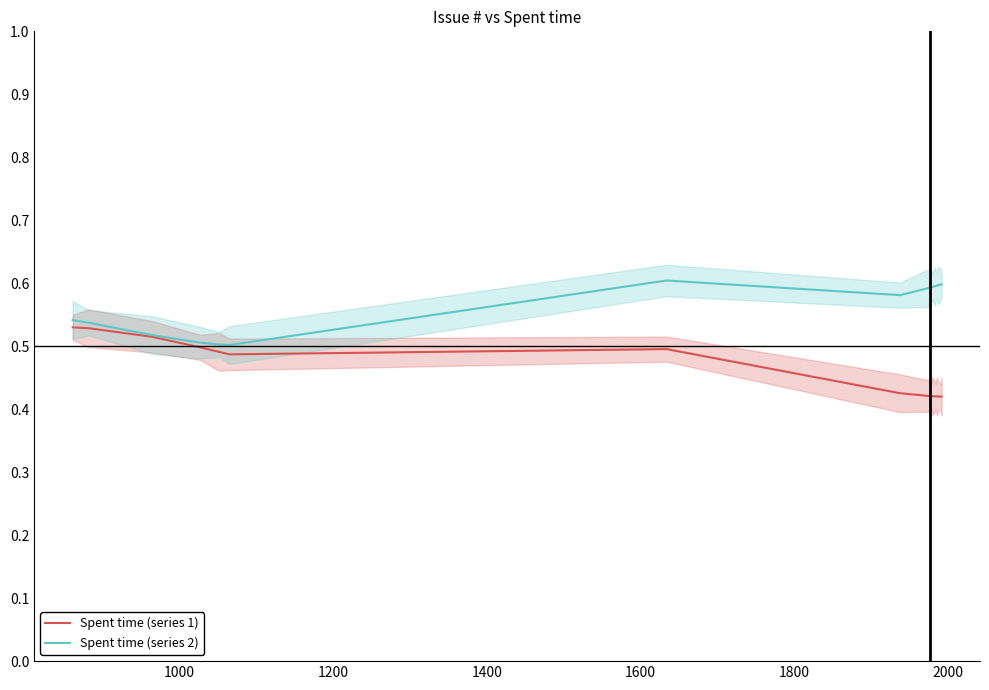

In Spent time (series 1), how many points are lower than both neighbors (excluding endpoints)?

1